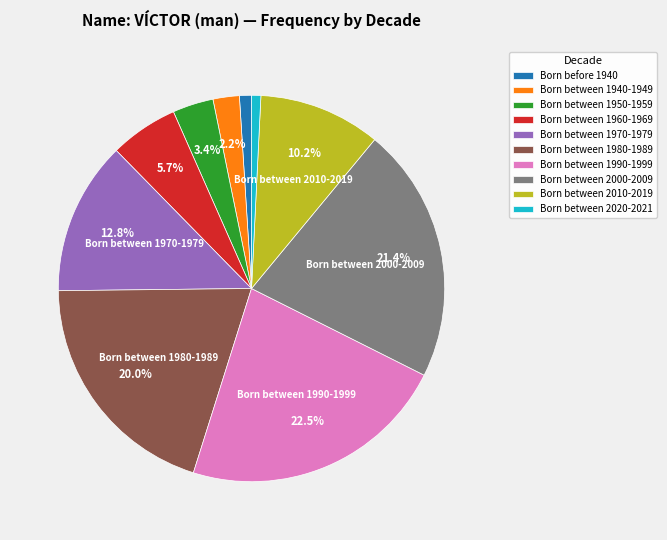

Between Born between 1960-1969 and Born between 2000-2009, which is larger?

Born between 2000-2009